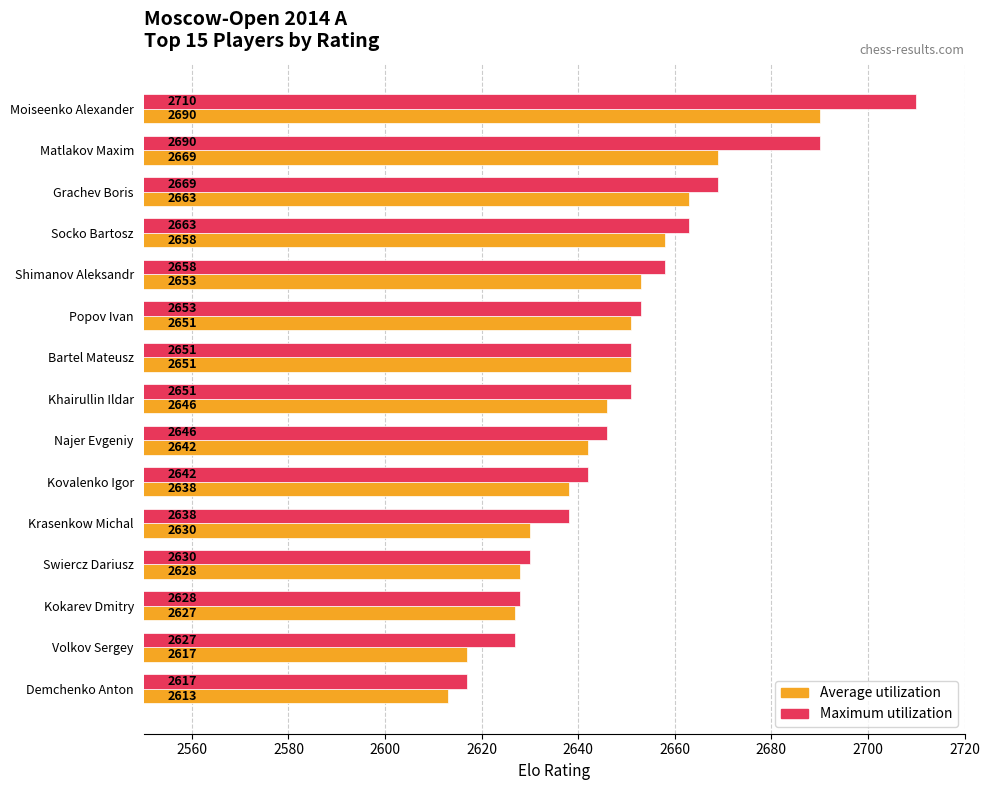

What is the difference between the highest and lowest values at Krasenkow Michal?

8